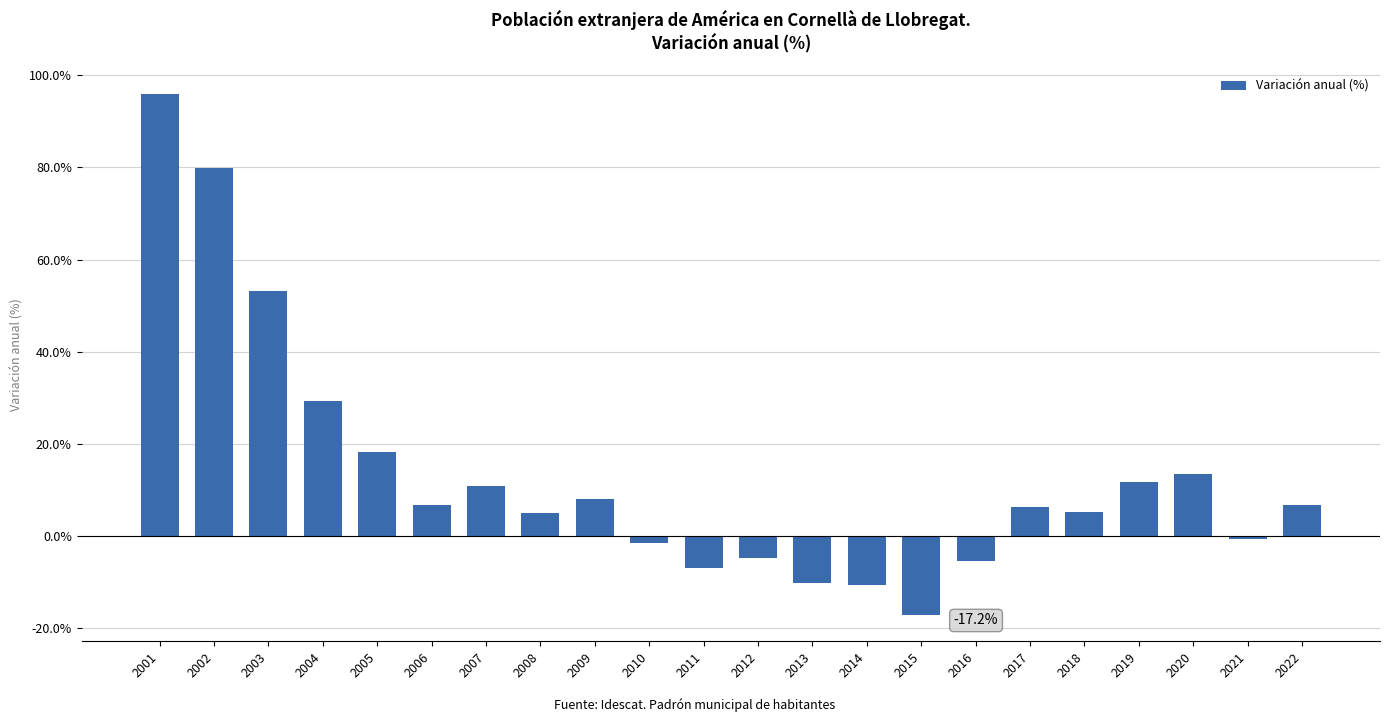

Are the bars grouped side by side (vs. stacked)?

No